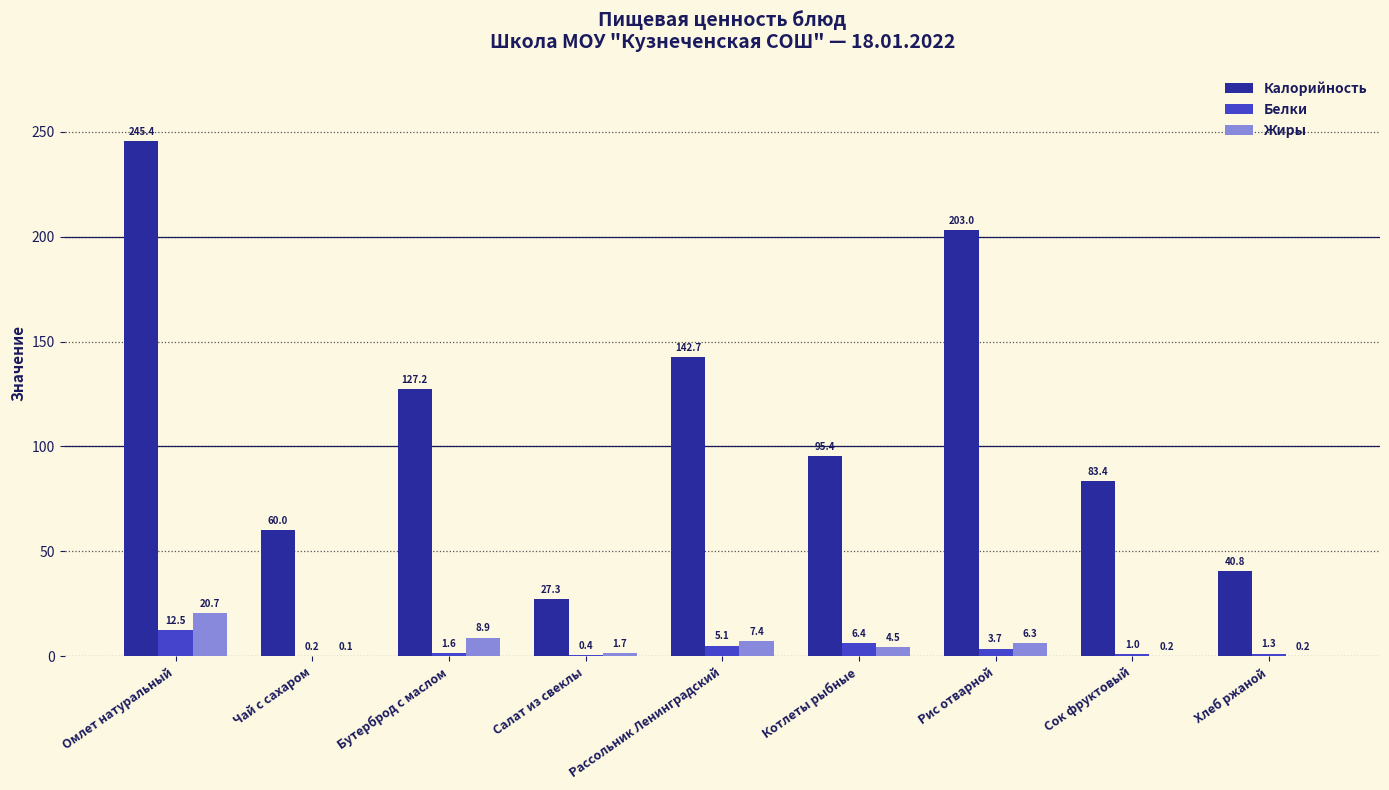

Reading left to right, what are all the values shown in this chart?

Калорийность: Омлет натуральный=245.4	Чай с сахаром=60.0	Бутерброд с маслом=127.2	Салат из свеклы=27.3	Рассольник Ленинградский=142.7	Котлеты рыбные=95.4	Рис отварной=203.0	Сок фруктовый=83.4	Хлеб ржаной=40.8
Белки: Омлет натуральный=12.5	Чай с сахаром=0.2	Бутерброд с маслом=1.6	Салат из свеклы=0.4	Рассольник Ленинградский=5.1	Котлеты рыбные=6.4	Рис отварной=3.7	Сок фруктовый=1.0	Хлеб ржаной=1.3
Жиры: Омлет натуральный=20.7	Чай с сахаром=0.1	Бутерброд с маслом=8.9	Салат из свеклы=1.7	Рассольник Ленинградский=7.4	Котлеты рыбные=4.5	Рис отварной=6.3	Сок фруктовый=0.2	Хлеб ржаной=0.2